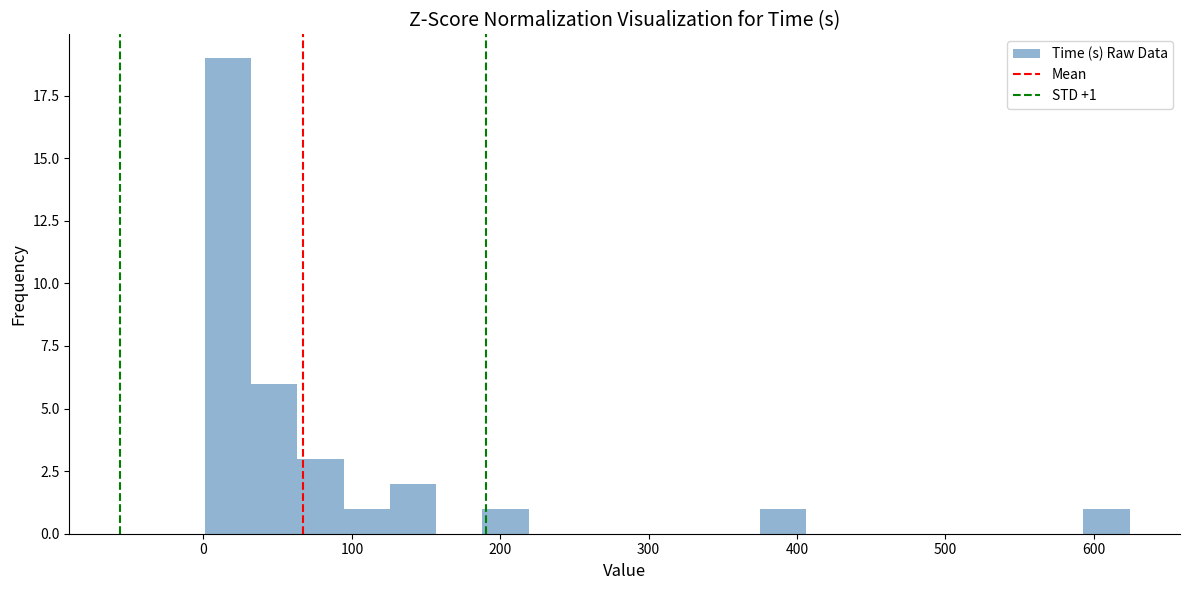

Read against the x-axis, roughly where is the centre of the tallest bar?

20